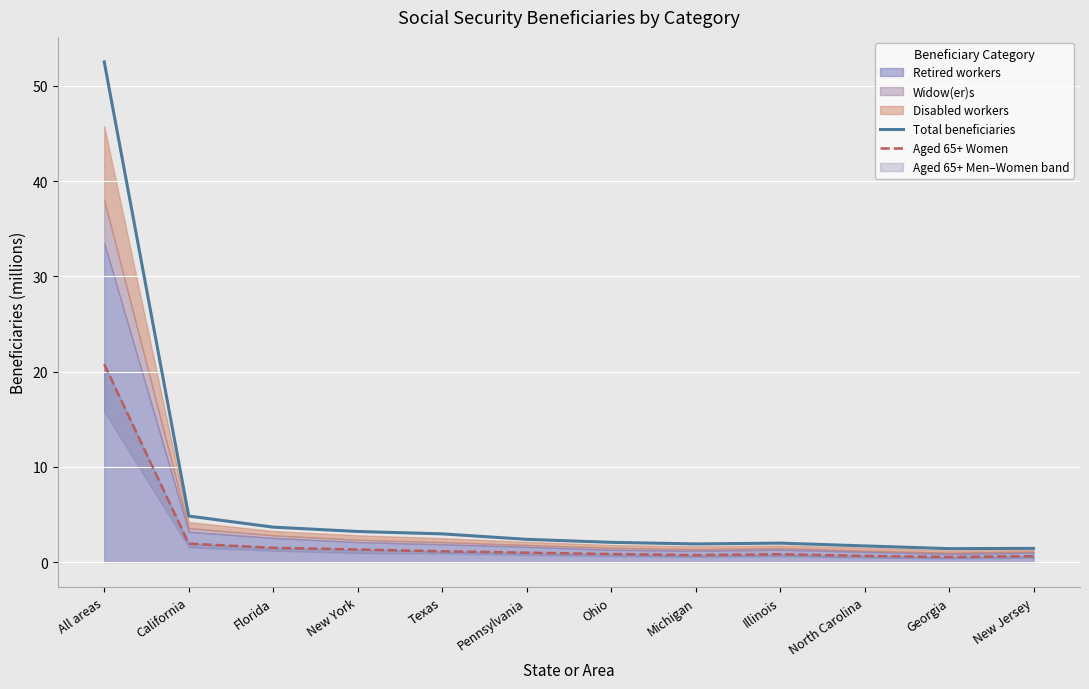

What is the spread (max minus min) of values at Michigan?

1.2